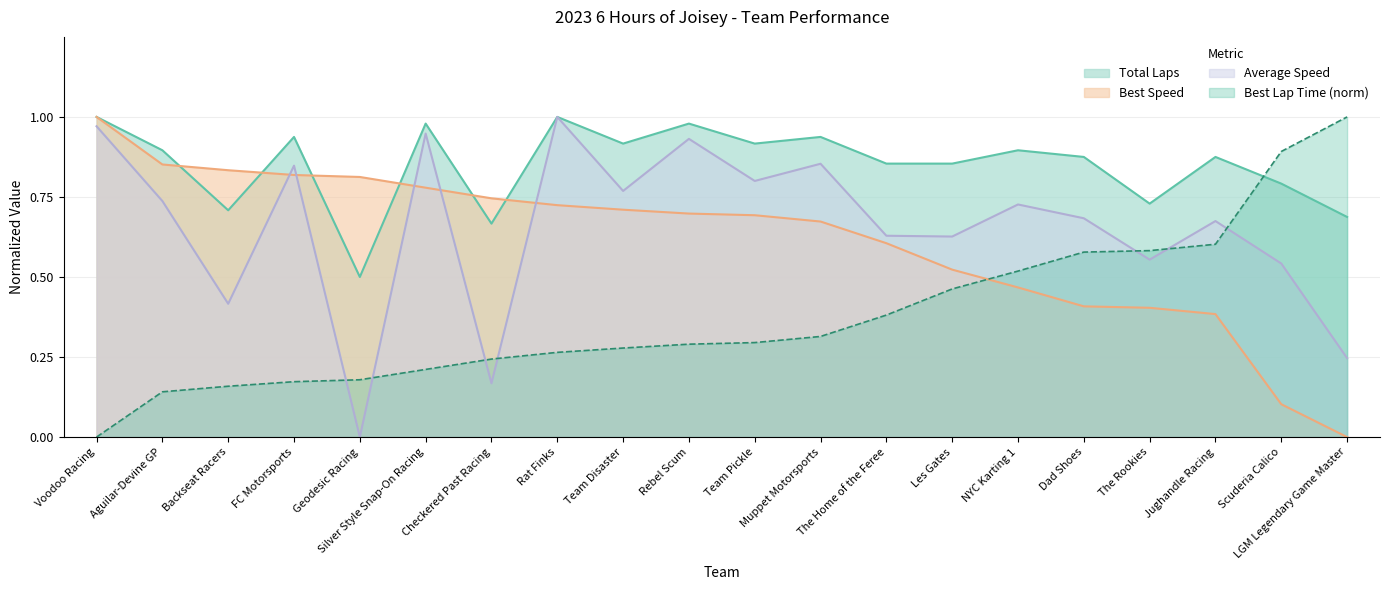

What is the sum of all Average Speed values?

13.1